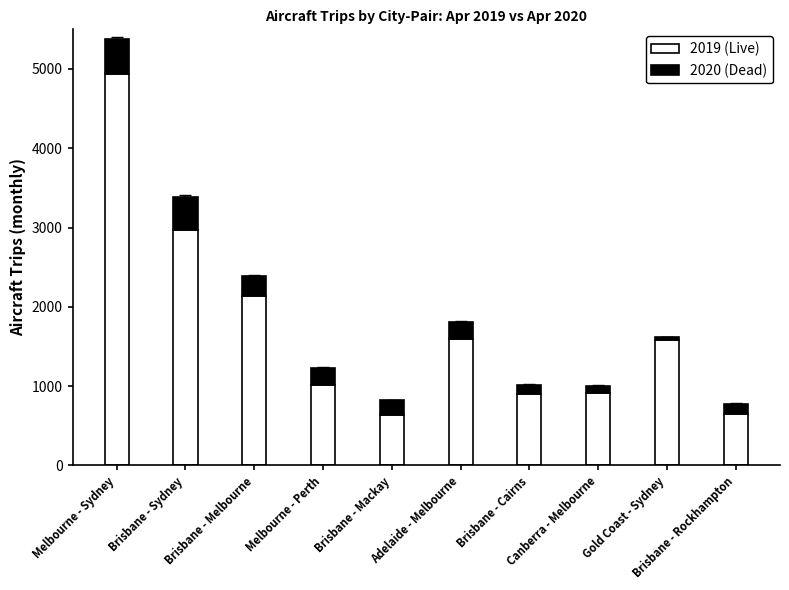

What is the difference between the maximum and second lowest values in the 2019 (Live) series?

4286